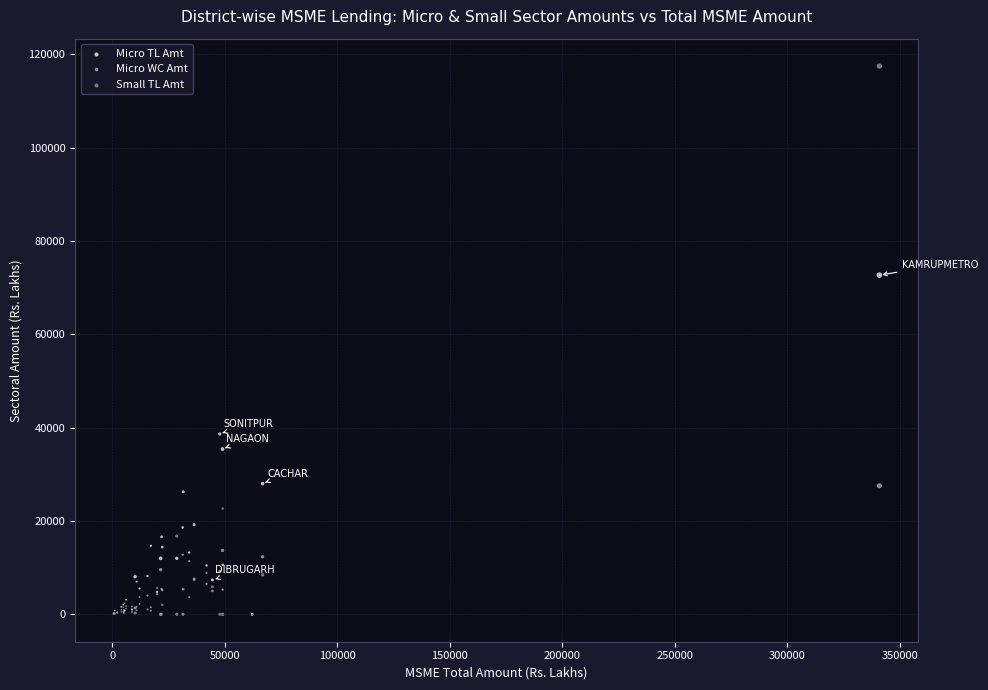

Which series contains the highest Y value?

Small TL Amt